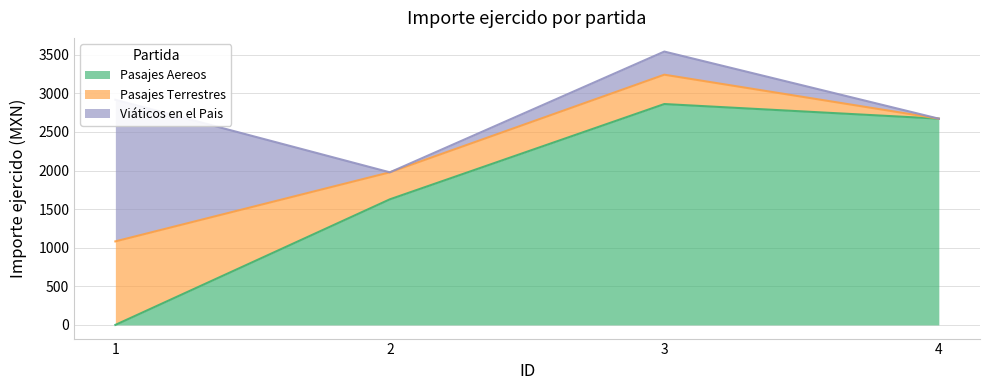

What is the maximum value shown in the chart?

2861.6